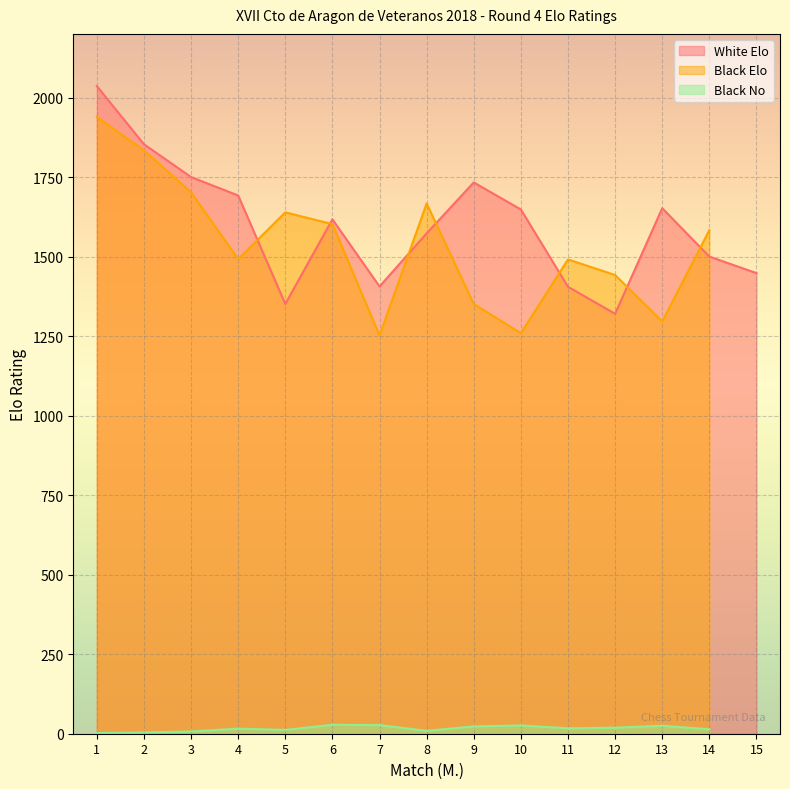

What is the difference between the highest and lowest values at 5?

1627